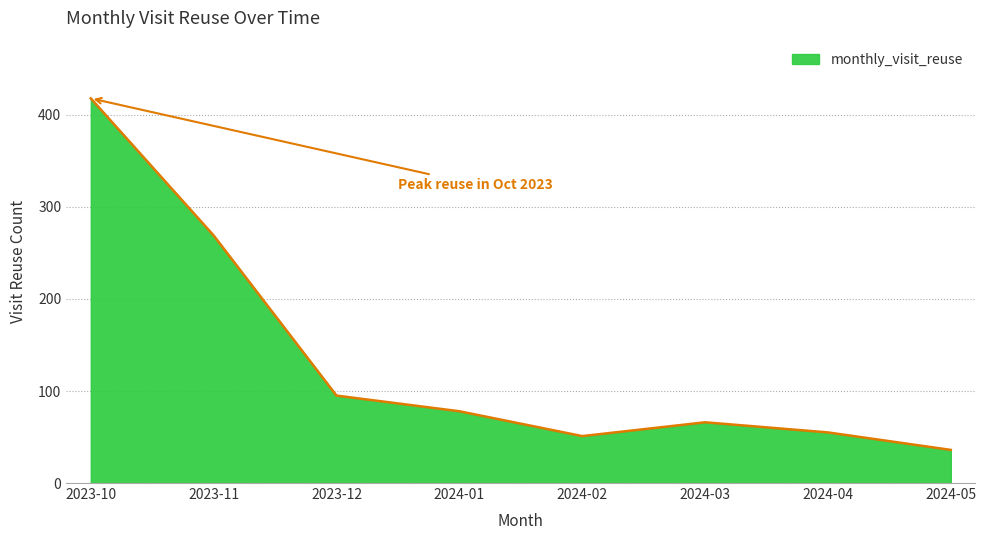

Rank the categories by value from highest to lowest.

2023-10, 2023-11, 2023-12, 2024-01, 2024-03, 2024-04, 2024-02, 2024-05